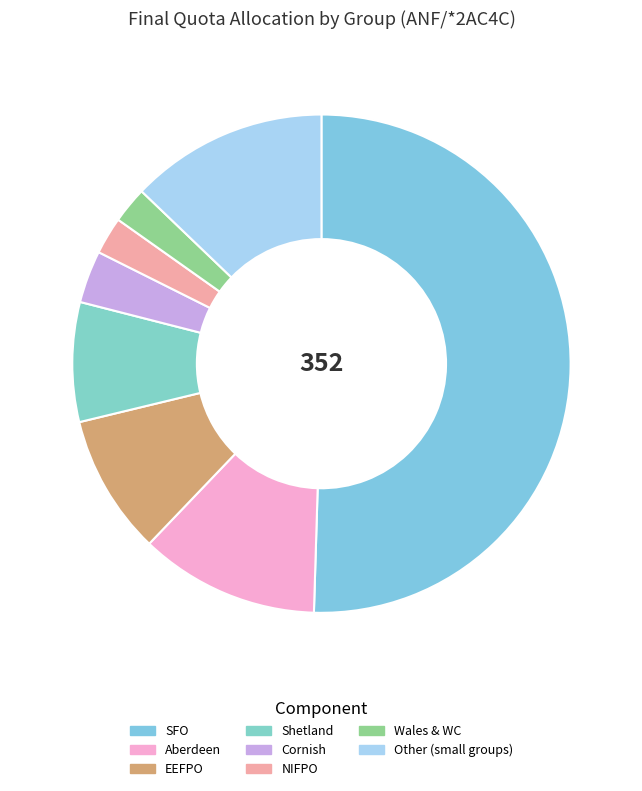

How many slices are in this pie chart?

8